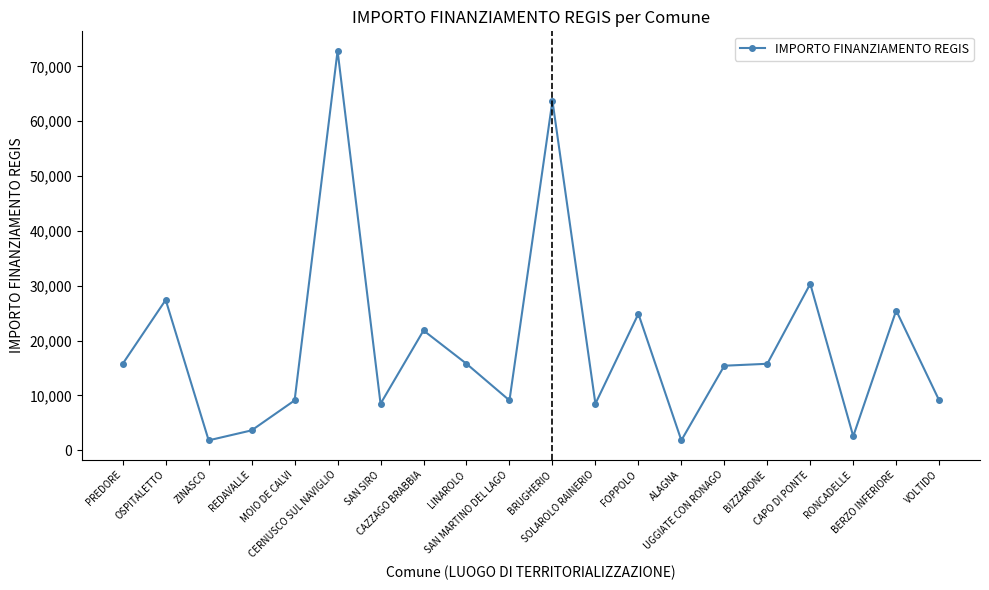

What is the value of the 17th point from the left?

30350